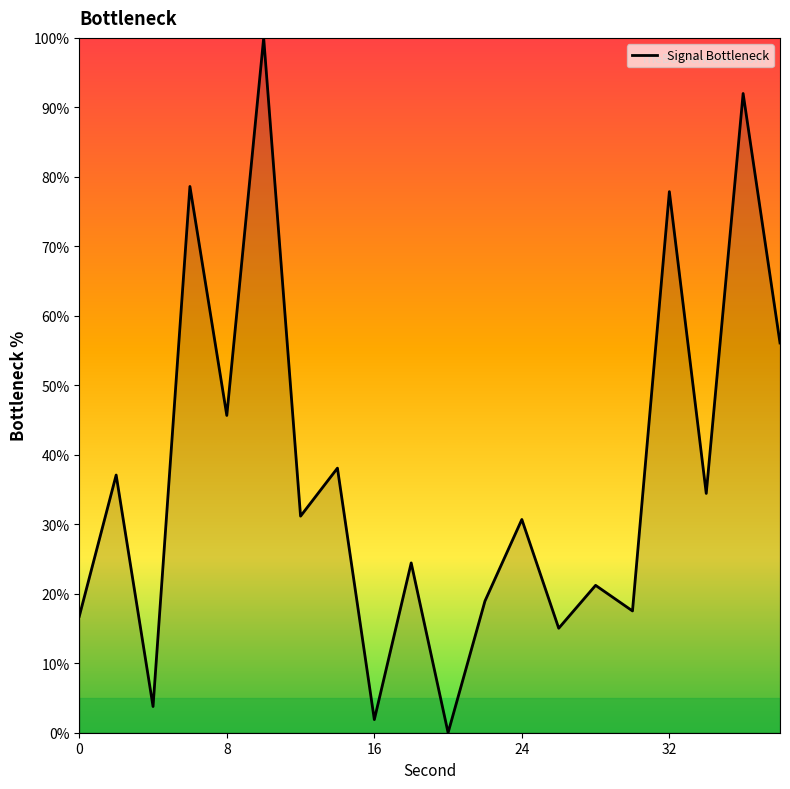

What is the difference between the maximum and minimum values?

100.0